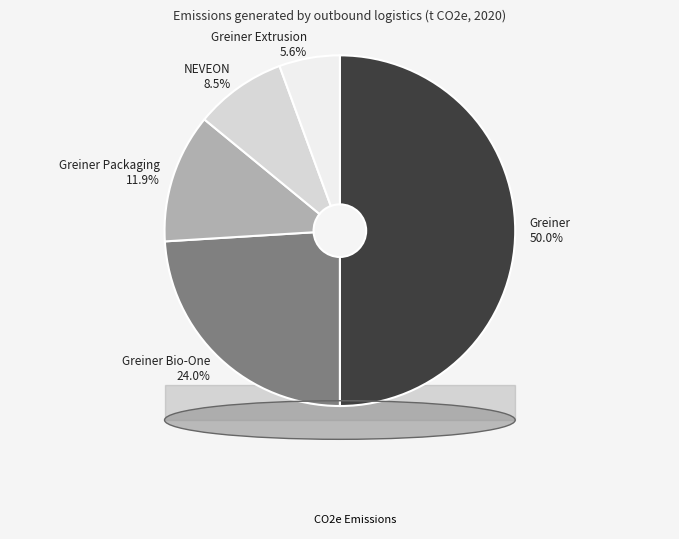

How many slices are in this pie chart?

5